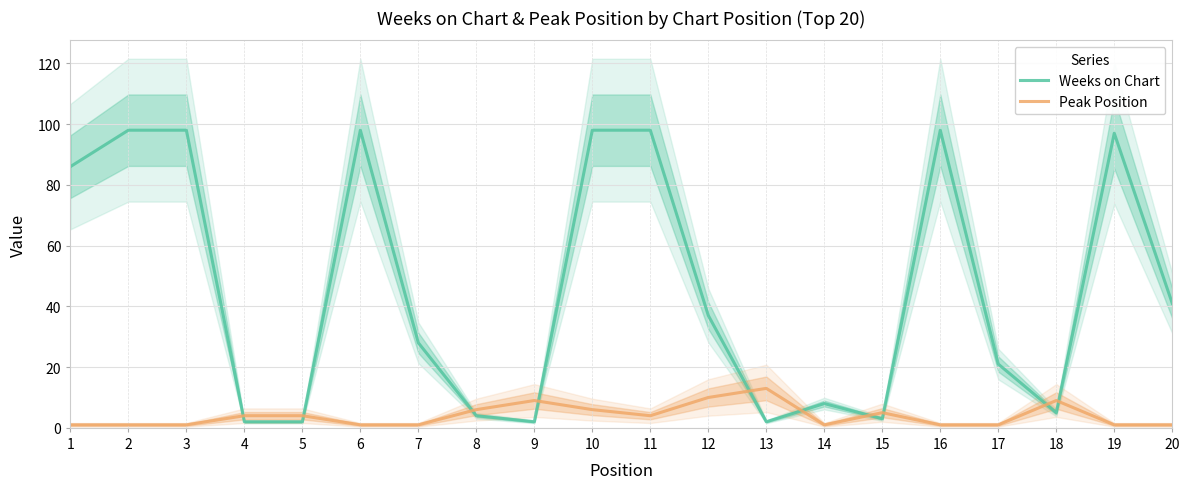

Which series has the largest range (max minus min)?

Weeks on Chart